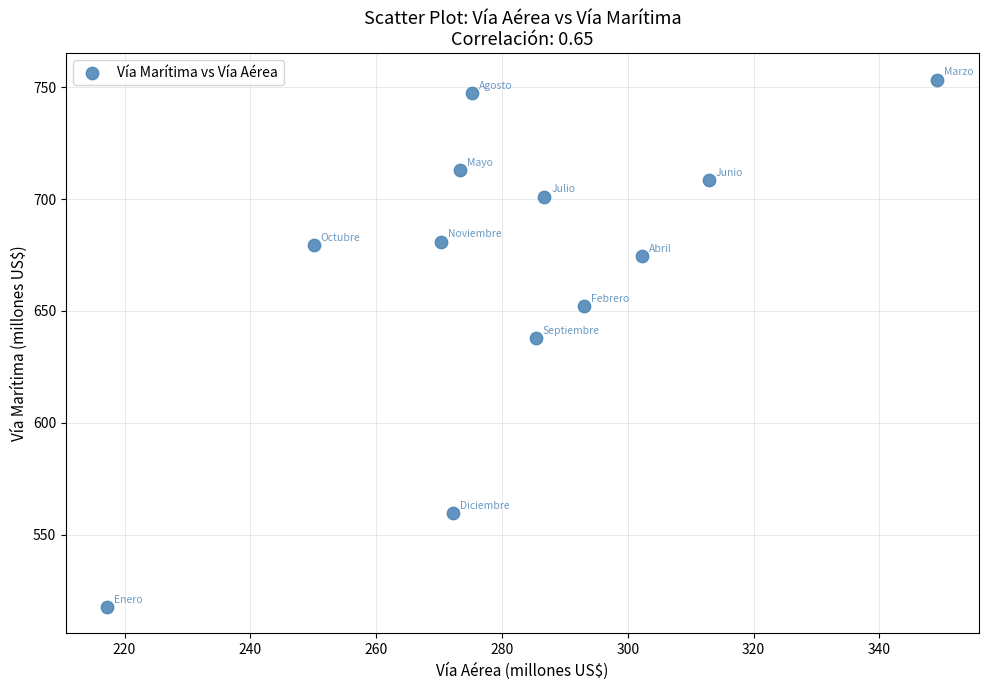

What Y value in the scatter plot is closest to 635?

637.6